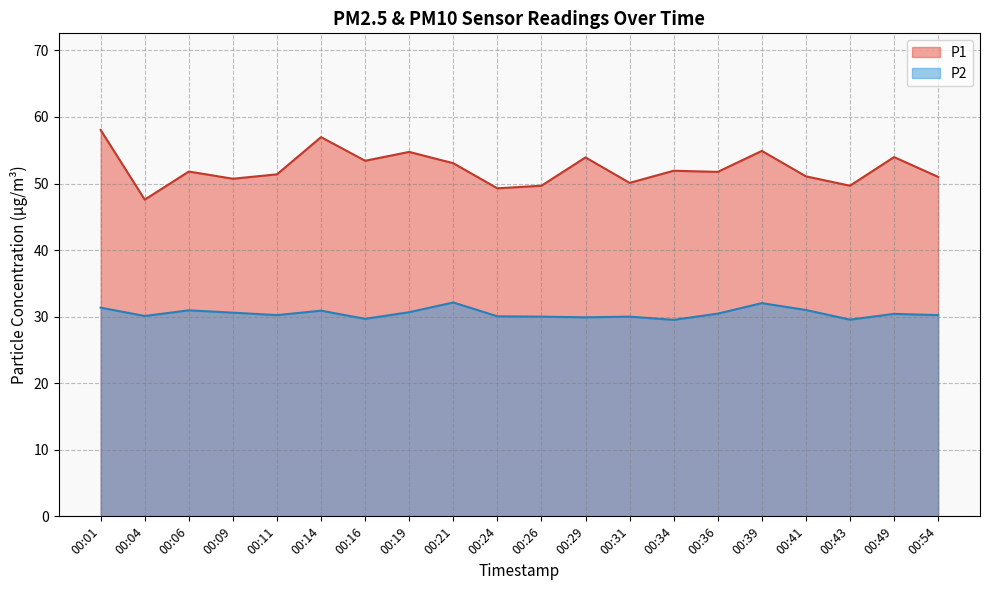

Rank the series at 00:24 from highest to lowest value.

P1, P2